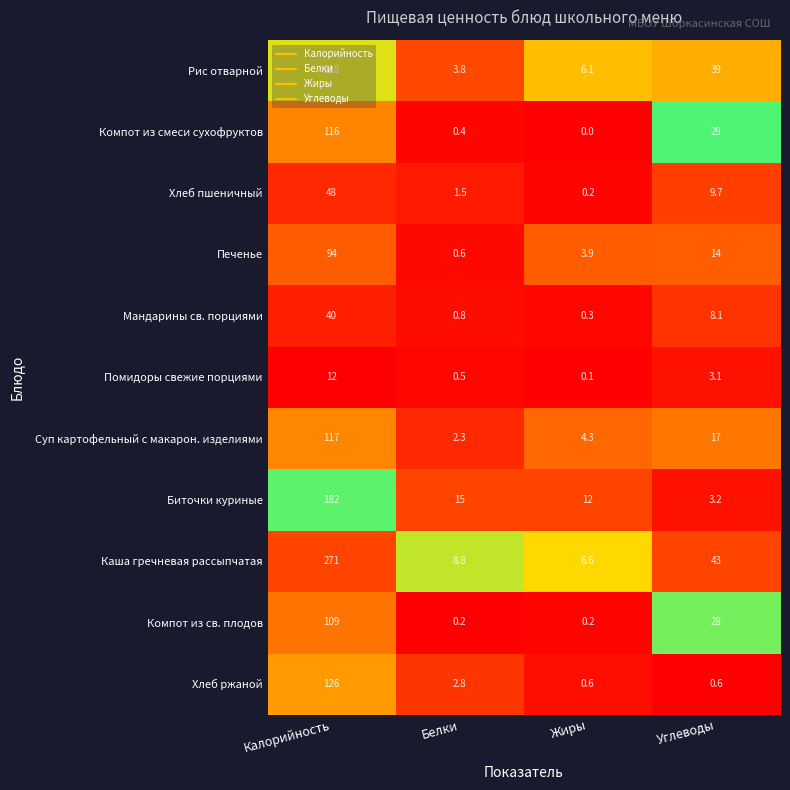

Count the number of data series in this chart.

11